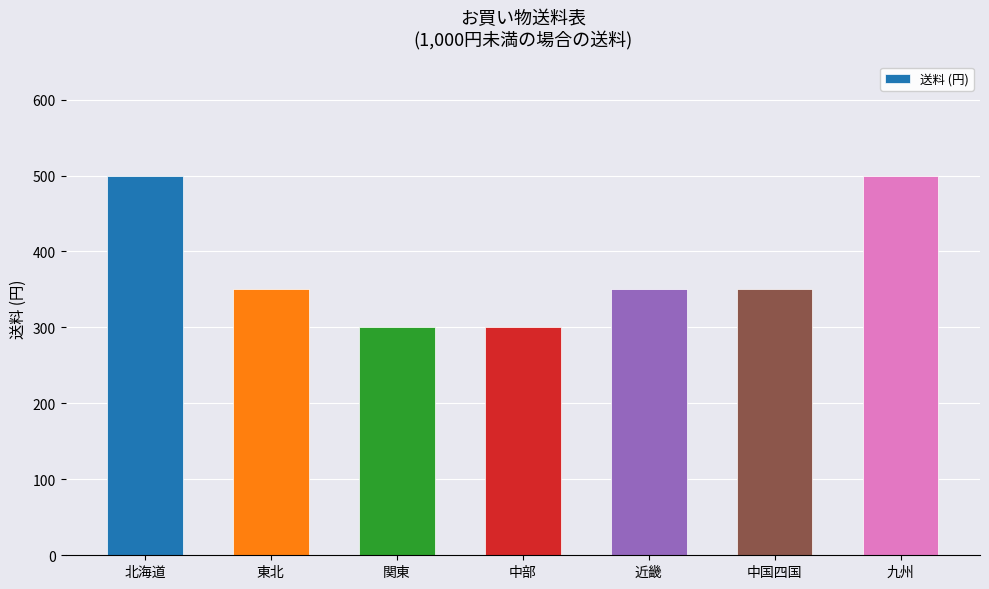

Count the values in the range 300 to 500.

7